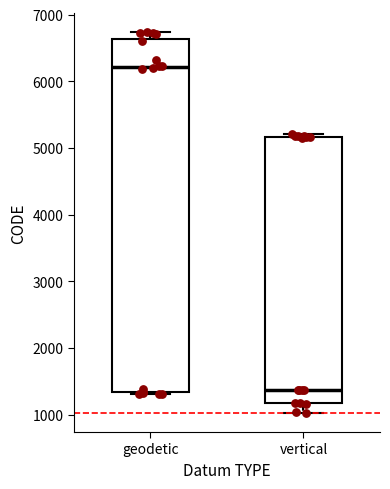

Which box has the lowest median line?

vertical